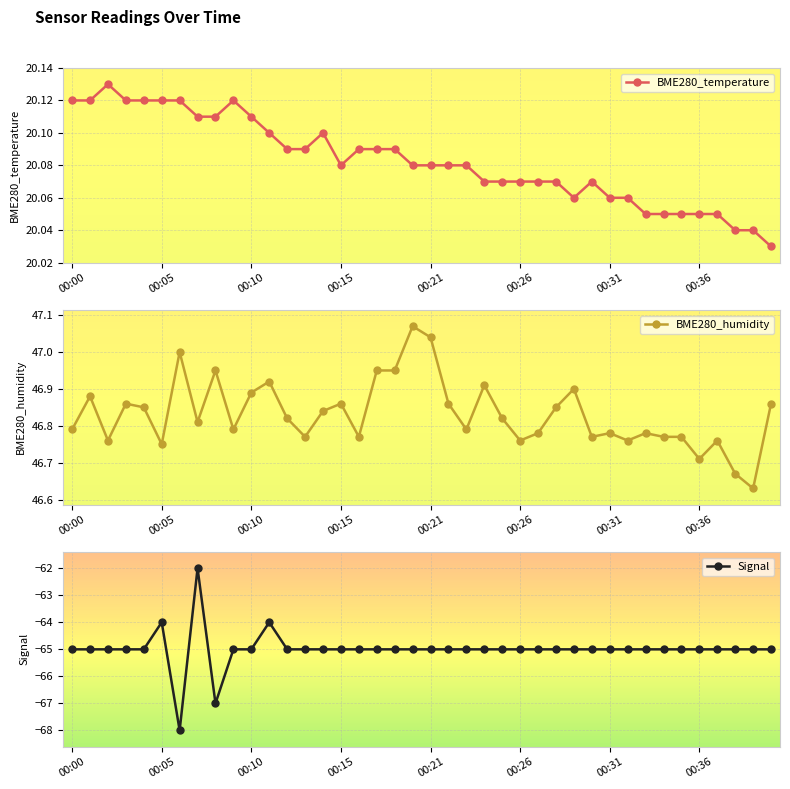

Read the BME280_temperature value at 22.

20.1